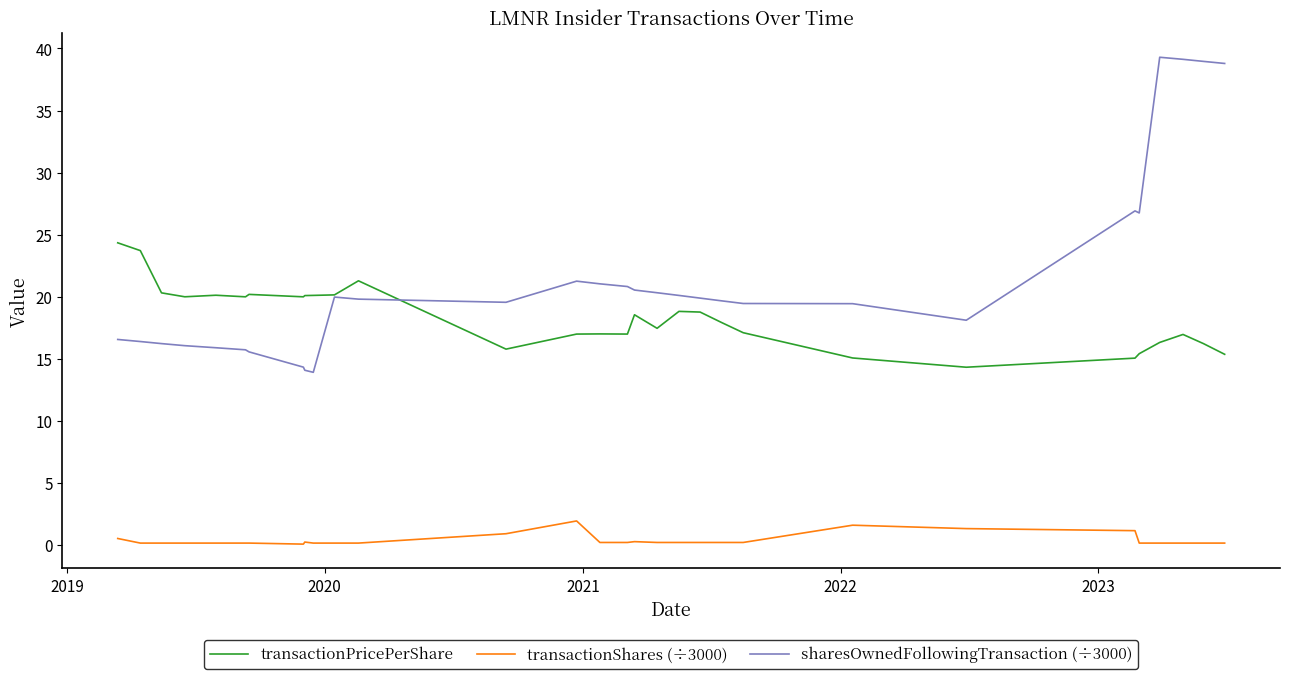

True or false: sharesOwnedFollowingTransaction (÷3000) and transactionShares (÷3000) intersect in this chart.

False